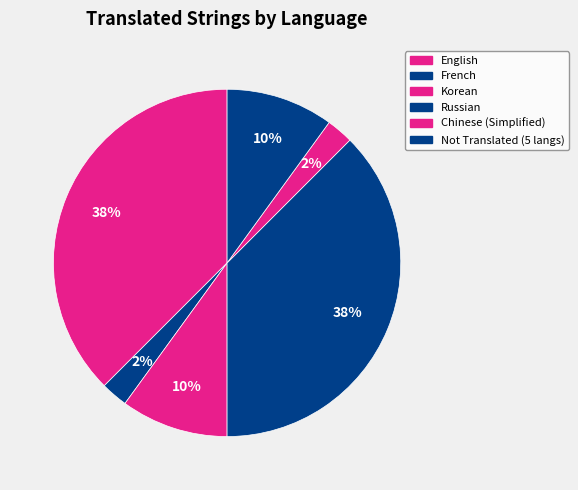

How many slices are in this pie chart?

6